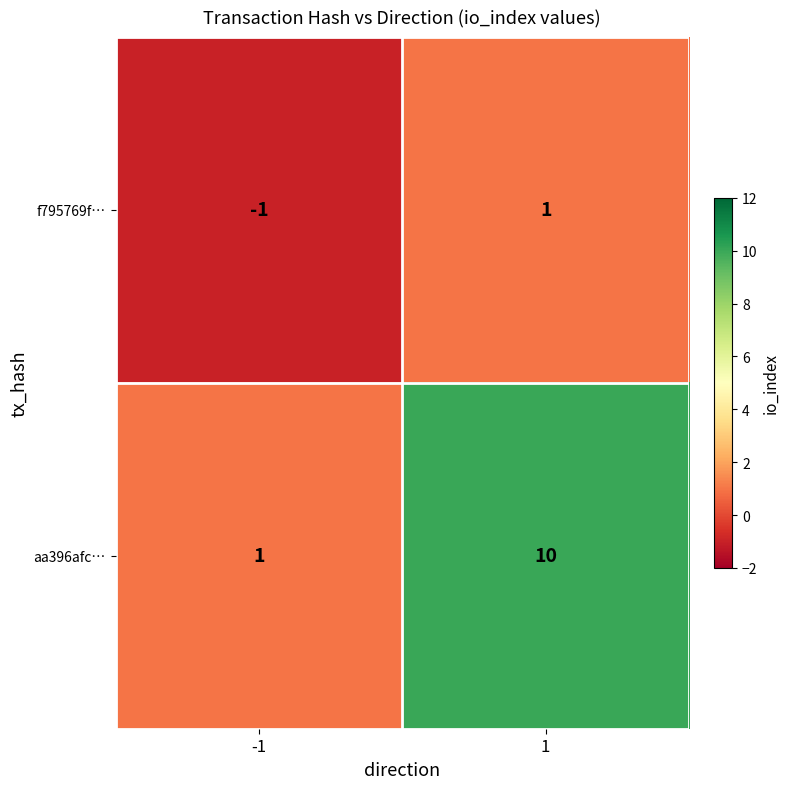

Is it true that aa396afc… equals 10 at 1?

True